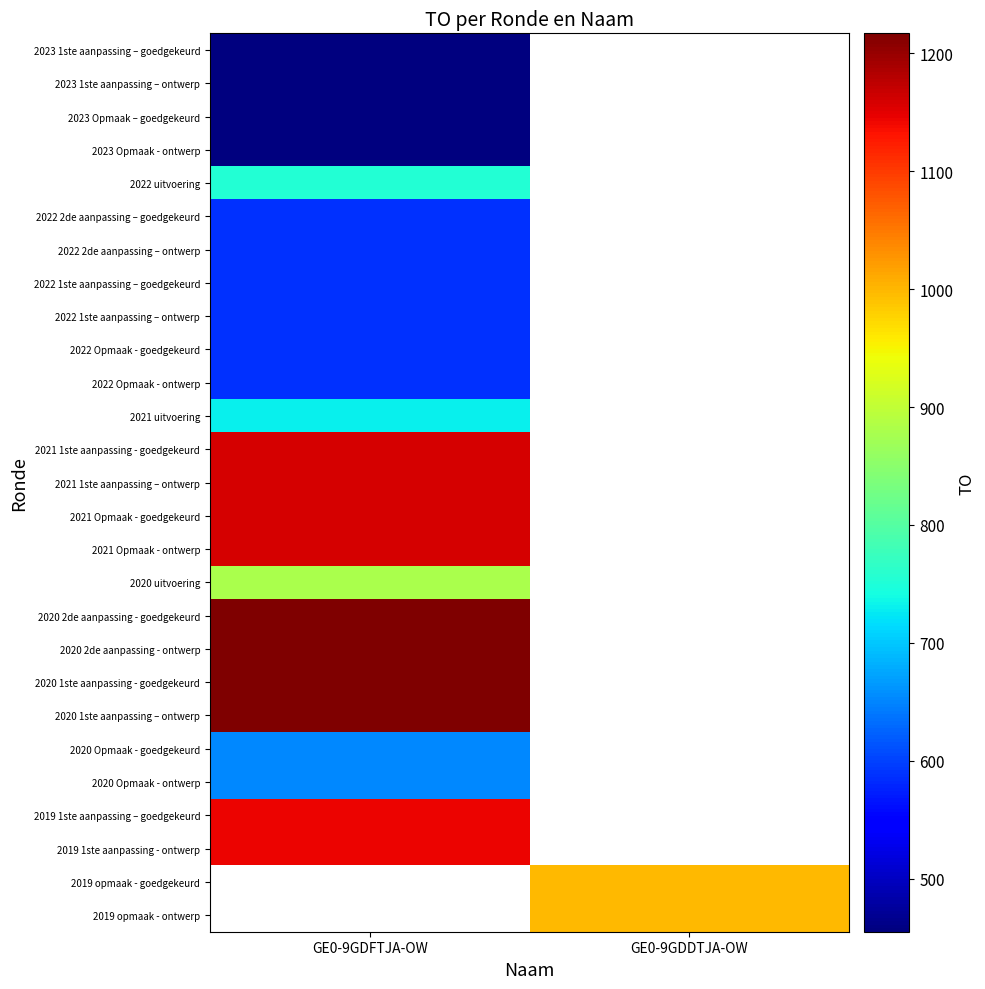

What is the lowest value of the 2023 Opmaak – goedgekeurd series?

455.0